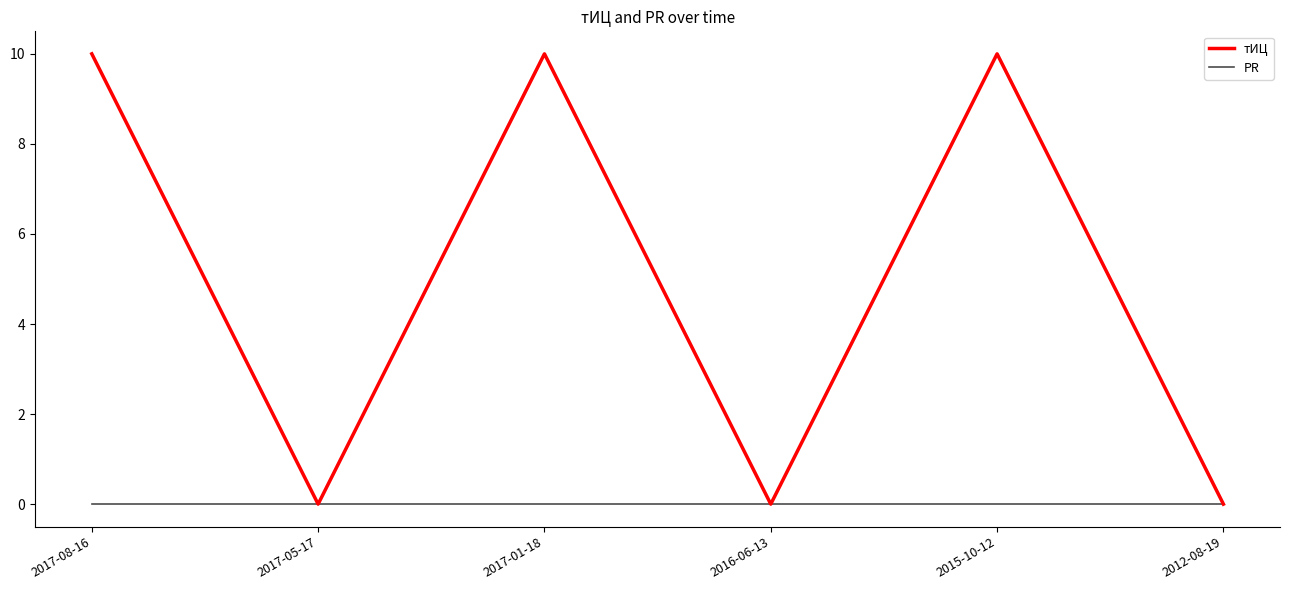

What are all the series names shown in the legend?

тИЦ, PR